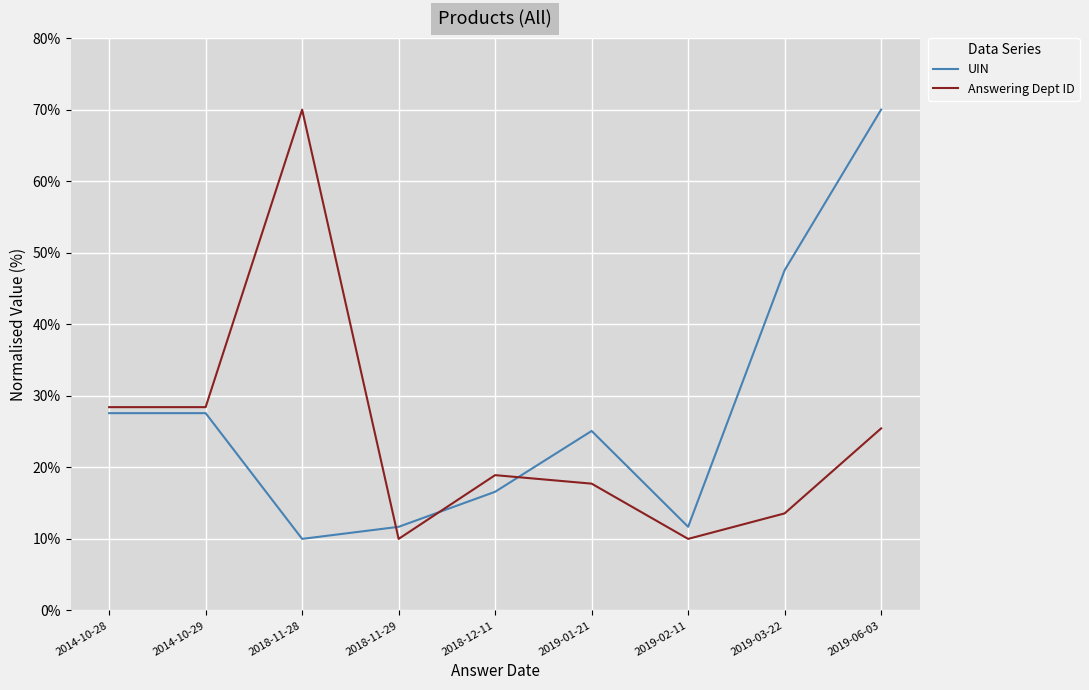

Which series changed the most between 2014-10-29 and 2019-02-11?

Answering Dept ID